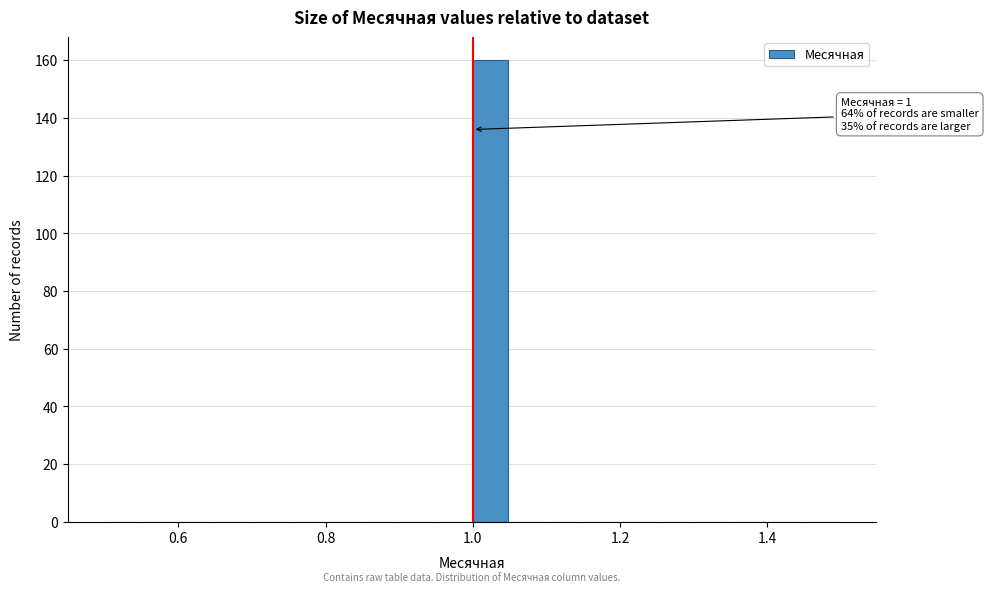

Read against the x-axis, roughly where is the centre of the tallest bar?

1.02